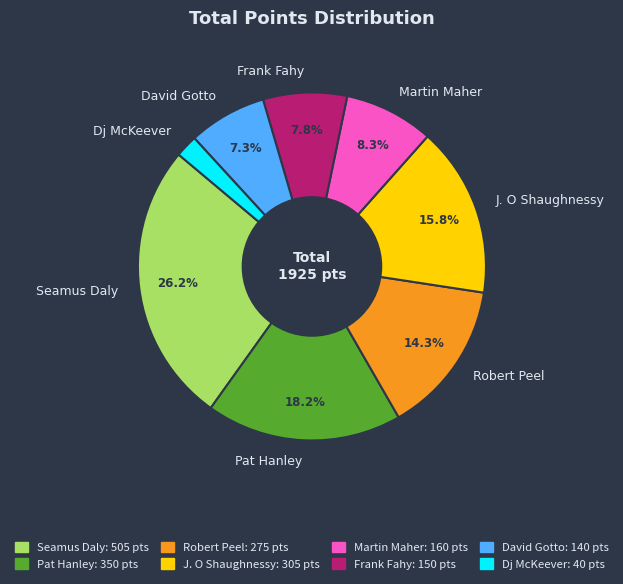

Rank the categories by value from lowest to highest.

Dj McKeever, David Gotto, Frank Fahy, Martin Maher, Robert Peel, J. O Shaughnessy, Pat Hanley, Seamus Daly